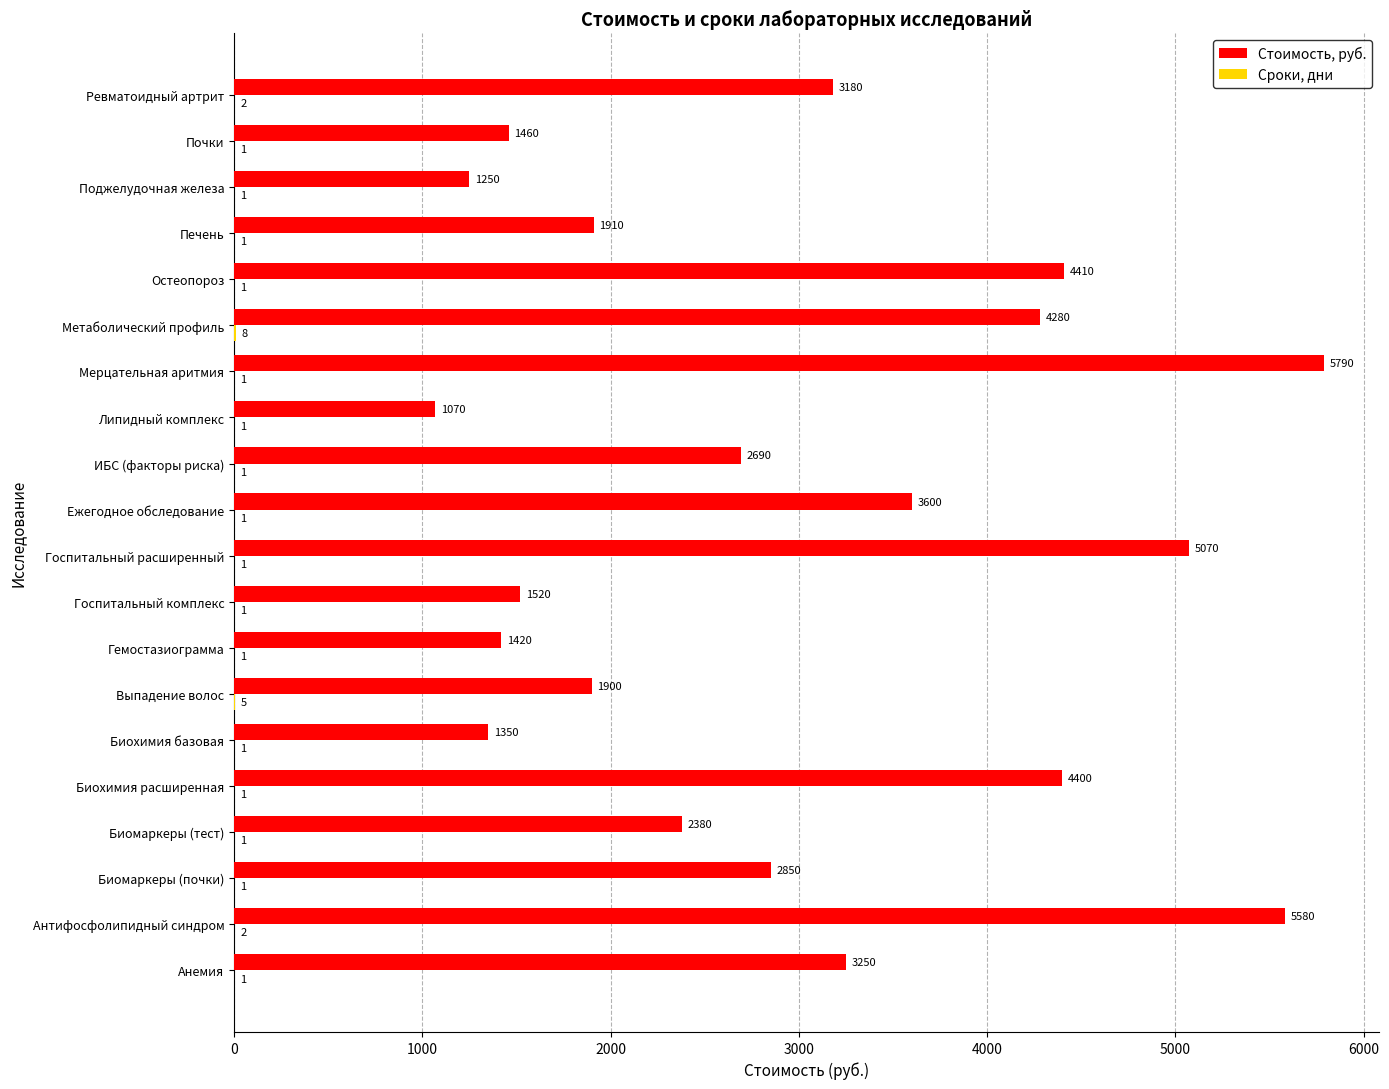

What is the sum of the Стоимость, руб. values at Гемостазиограмма and Биомаркеры (почки)?

4270